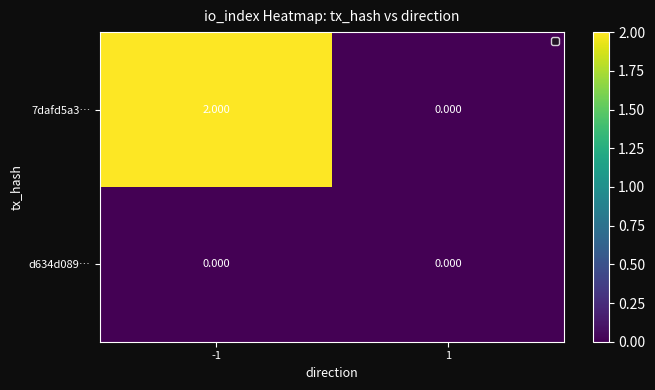

Which category has the highest value across all series?

-1